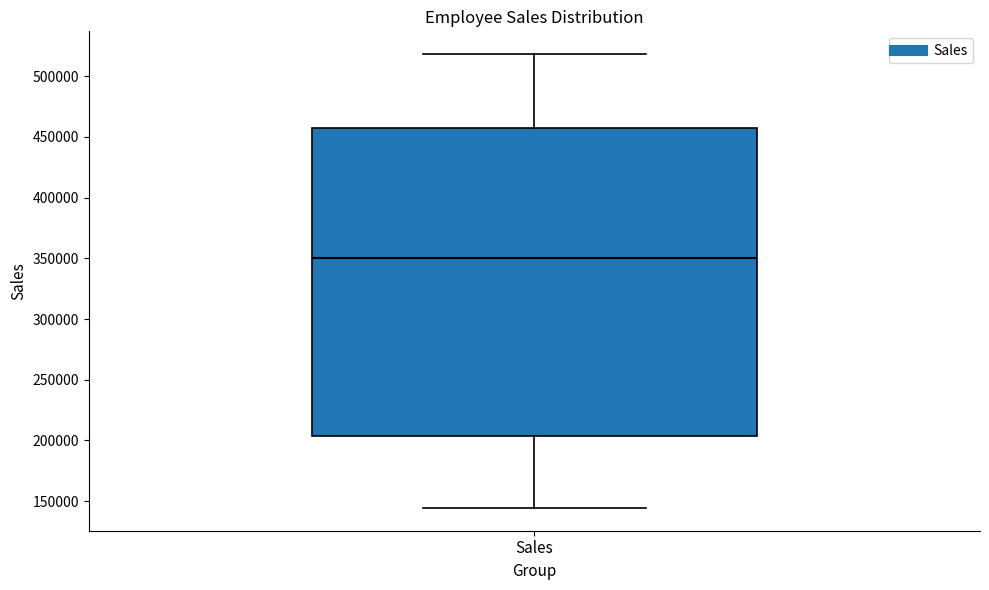

Transcribe this box plot: give where the median line is, the range the box spans, and where the two whiskers end, as read against the y-axis. The values are not printed on the chart, so give them approximately, as read against the axis.

median 350000, box 205000 to 455000, whiskers 145000 to 520000